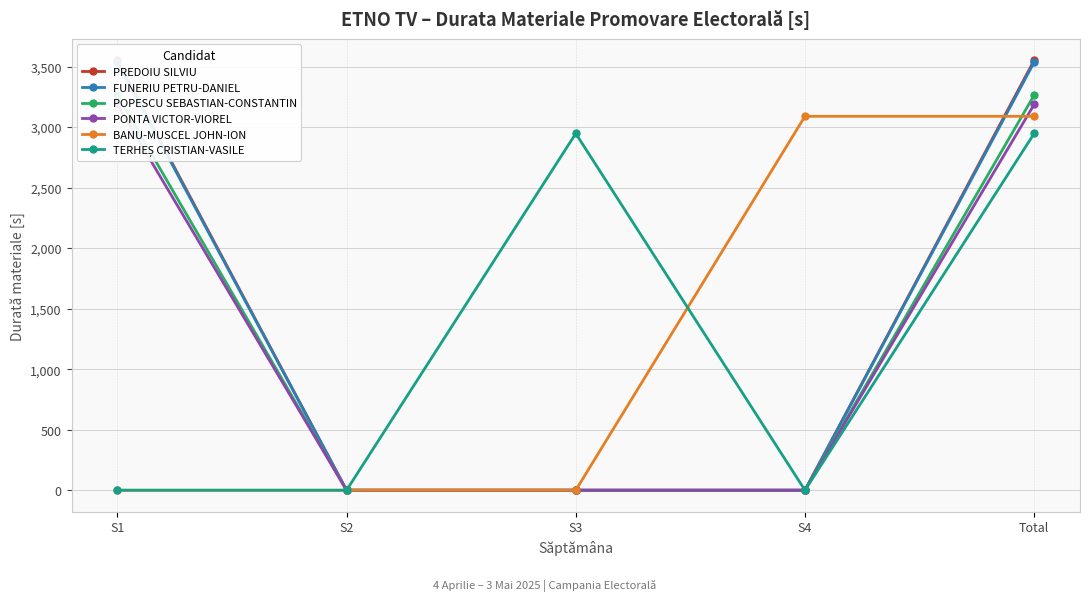

What is the spread (max minus min) of values at Total?

605